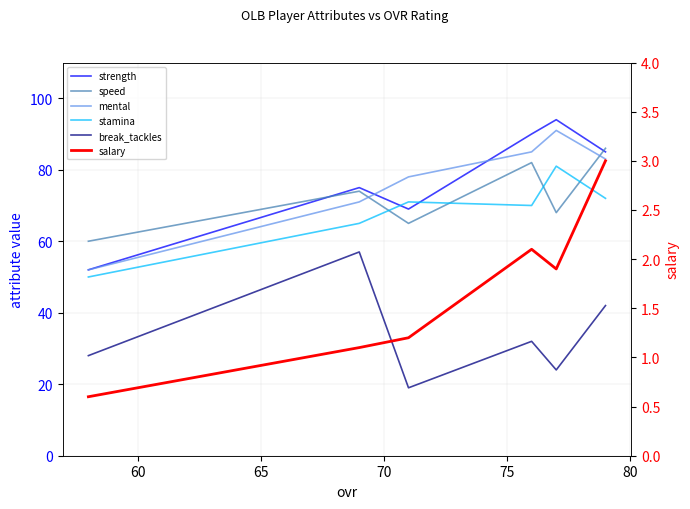

What is the sum of all mental values?

460.0